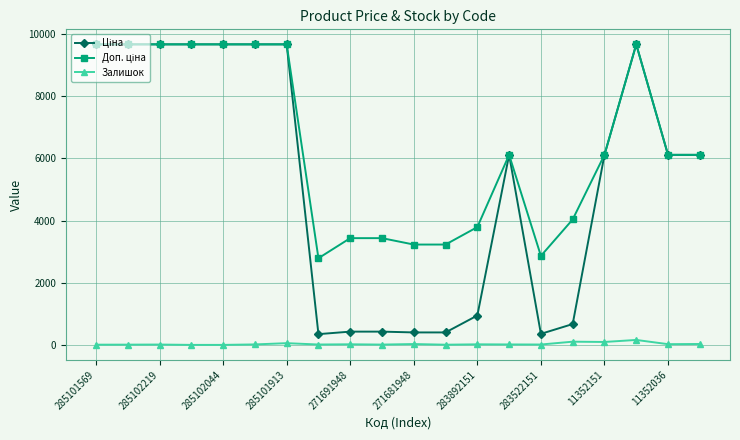

What is the greatest value displayed?

9664.7